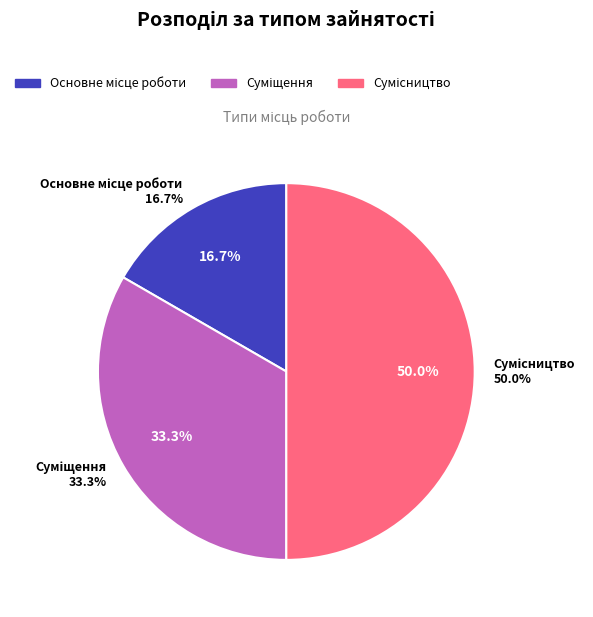

To the nearest percent, what is the difference between the largest and smallest slice percentages?

33%